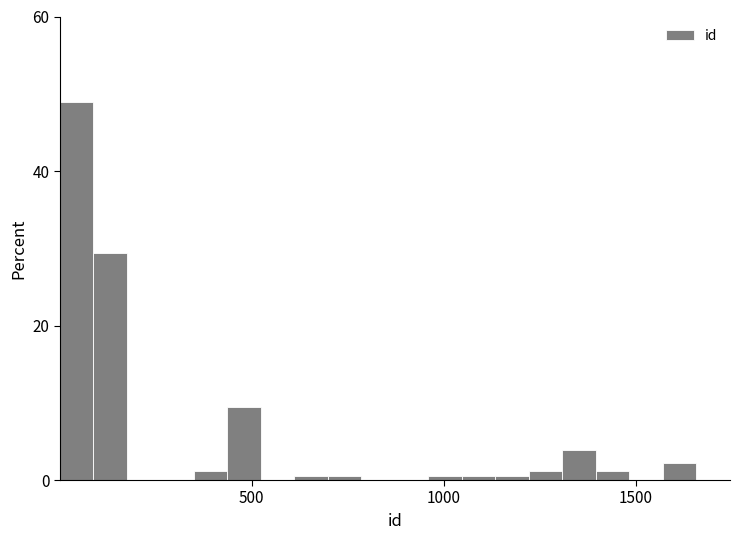

Around what value on the x-axis is the tallest bar? Give the approximate position of its centre, as read against the axis.

50